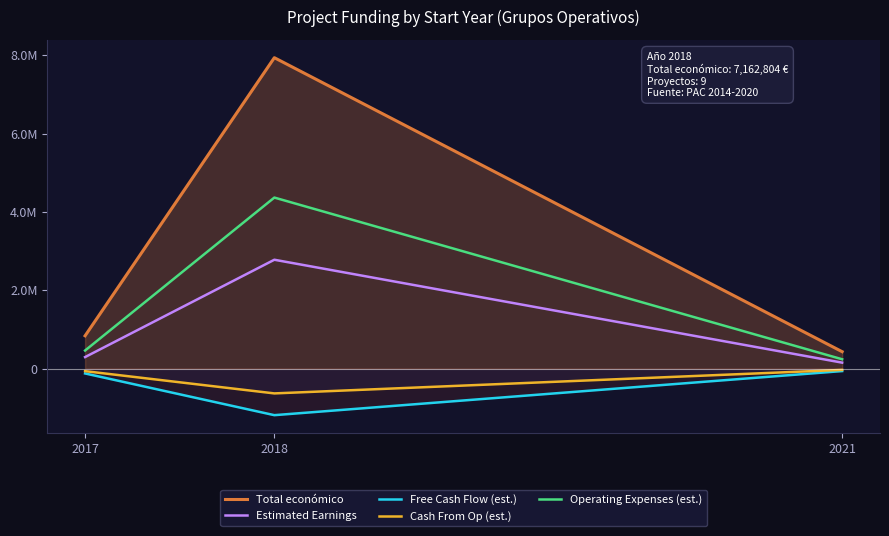

What is the difference between the highest and lowest values at 2017?

961766.8